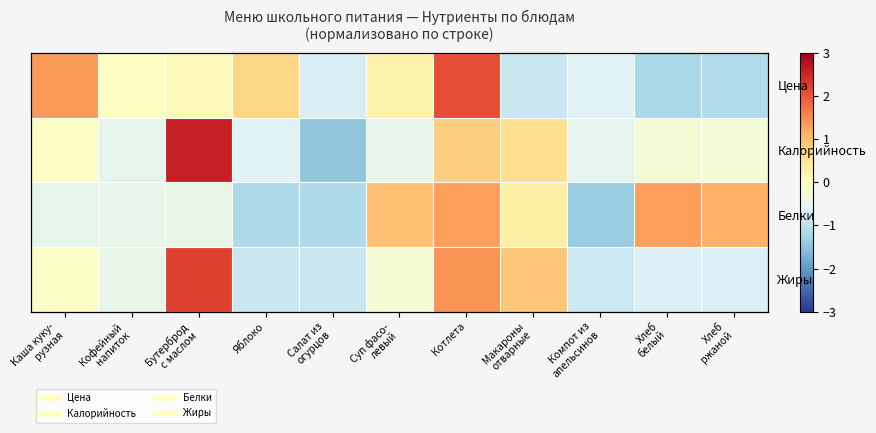

True or false: Цена has a value of -0.8 at Макароны отварные.

True